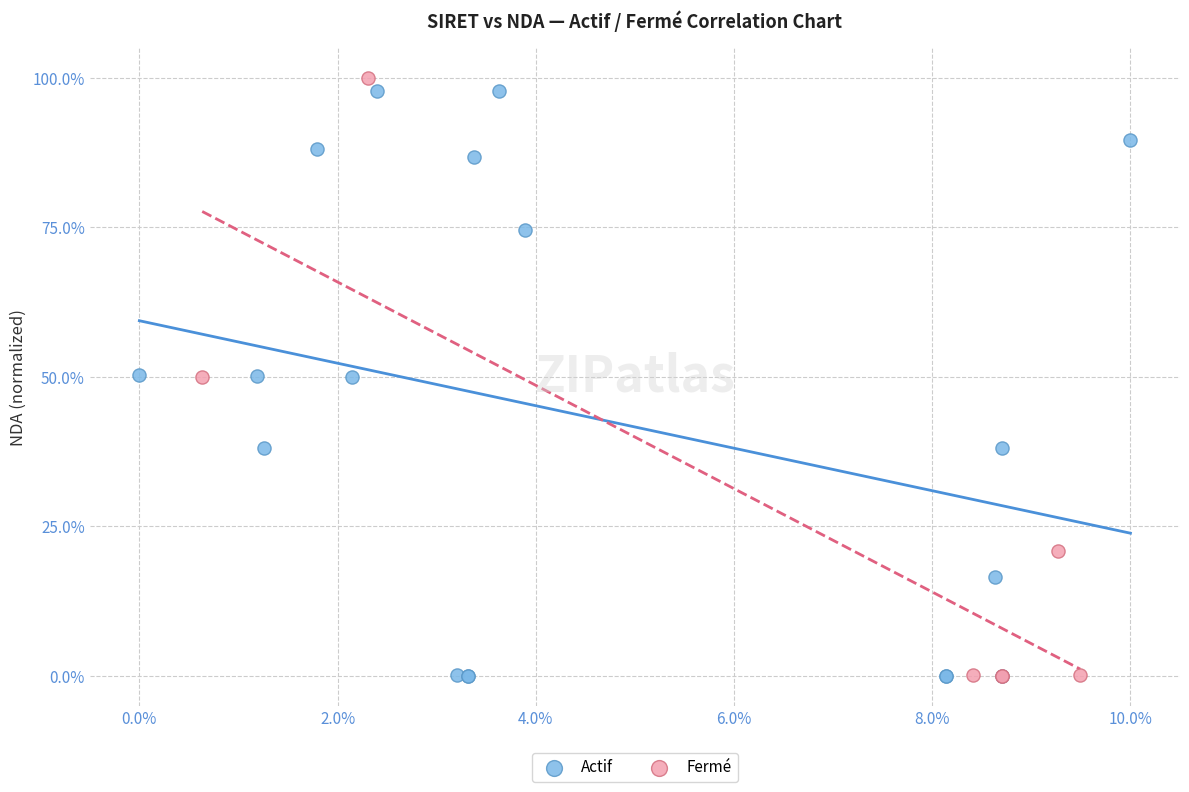

What are all the series names shown in the legend?

Actif, Fermé